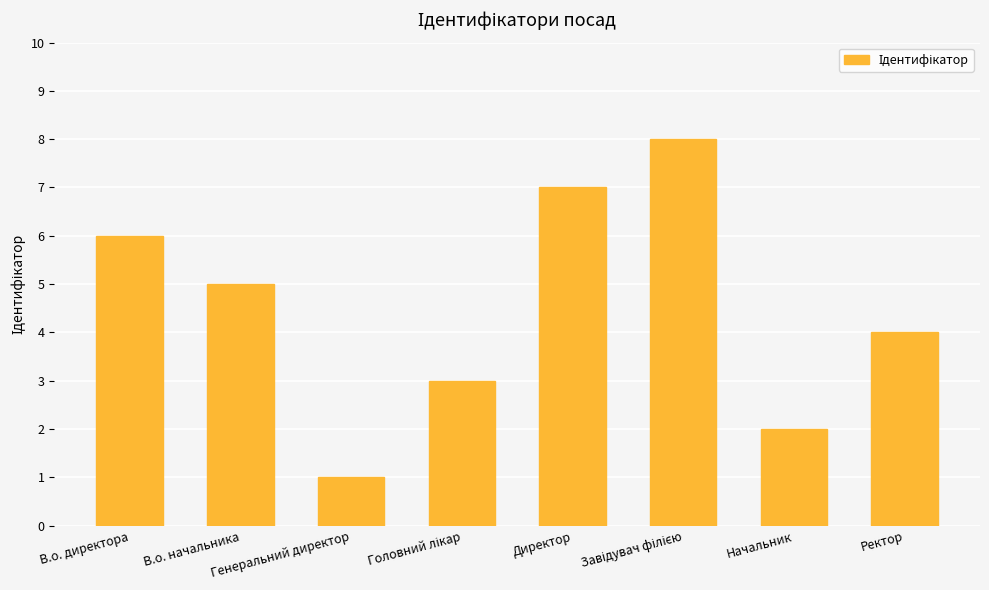

What is the sum of all values?

36